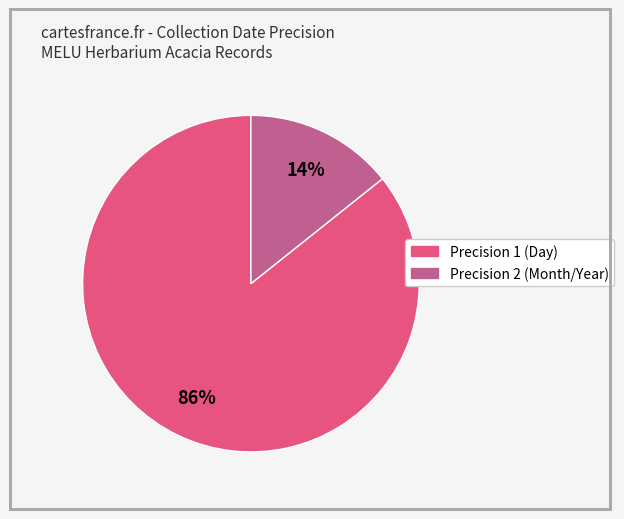

Is there a majority slice in this chart?

Yes